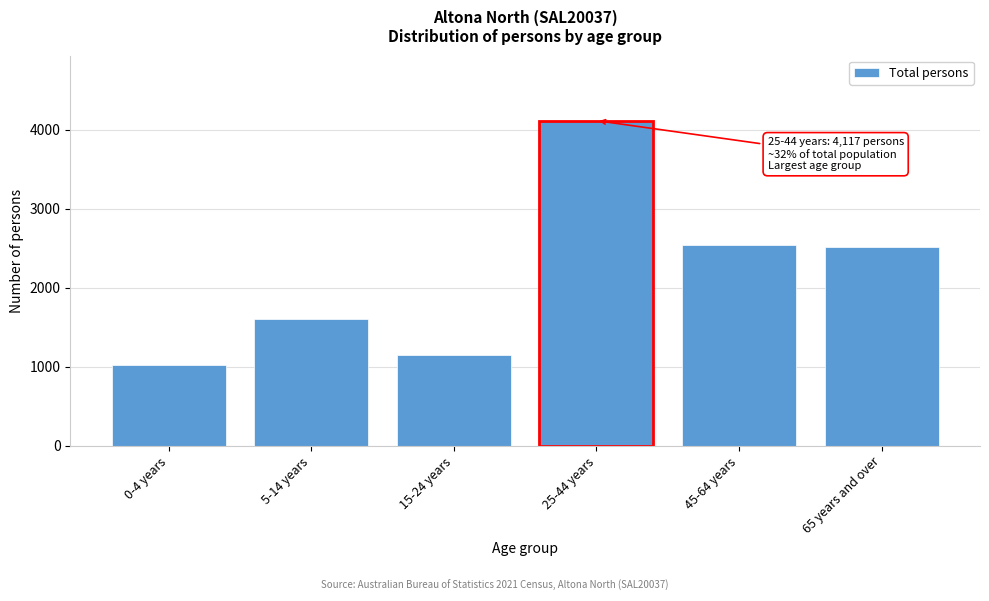

Reading left to right, extract all data points from this chart.

1024	1600	1153	4117	2544	2520